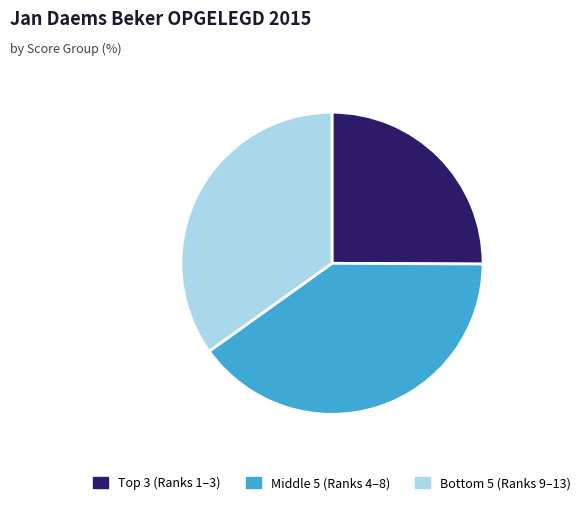

Is there any slice that represents more than half of the pie?

No